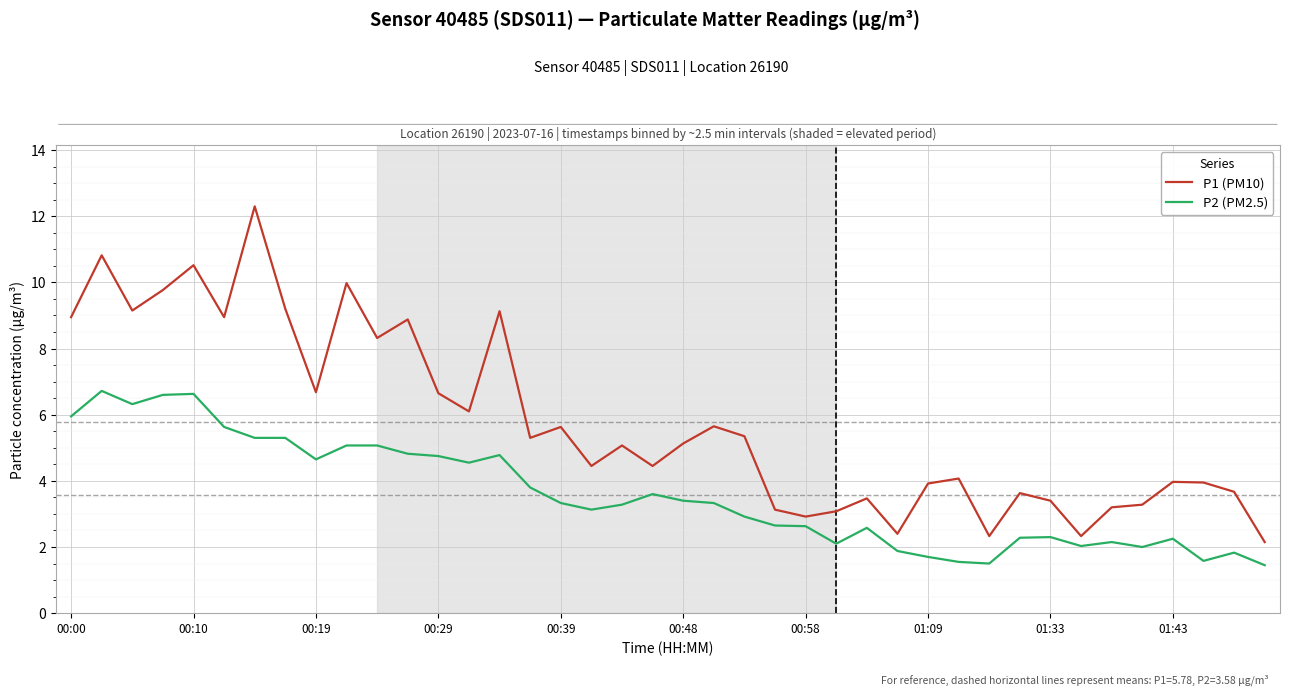

Which series has the largest range (max minus min)?

P1 (PM10)